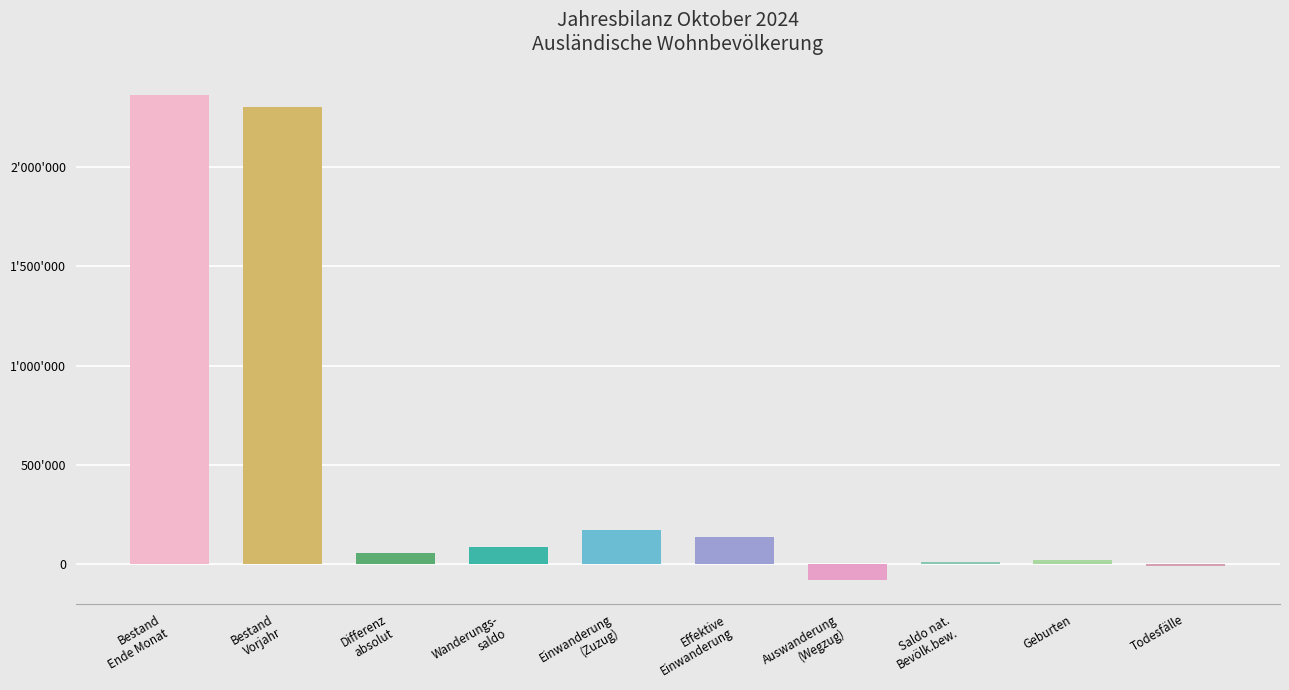

Is it true that Frauen equals 1114330 at Bestand Ende Monat?

True